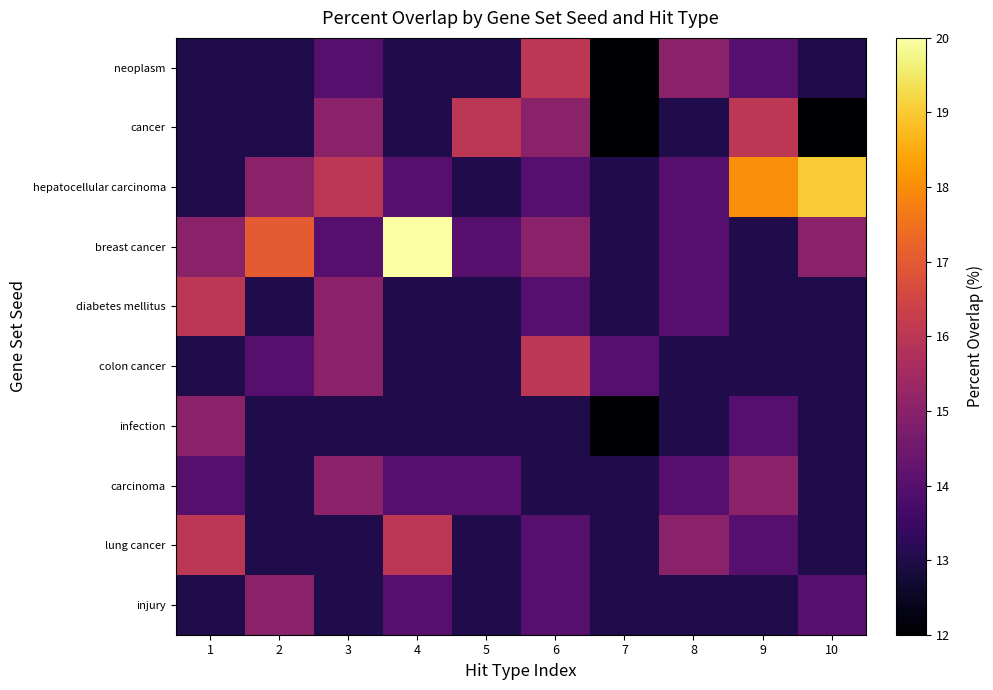

At which category does the chart reach its peak across all series?

4